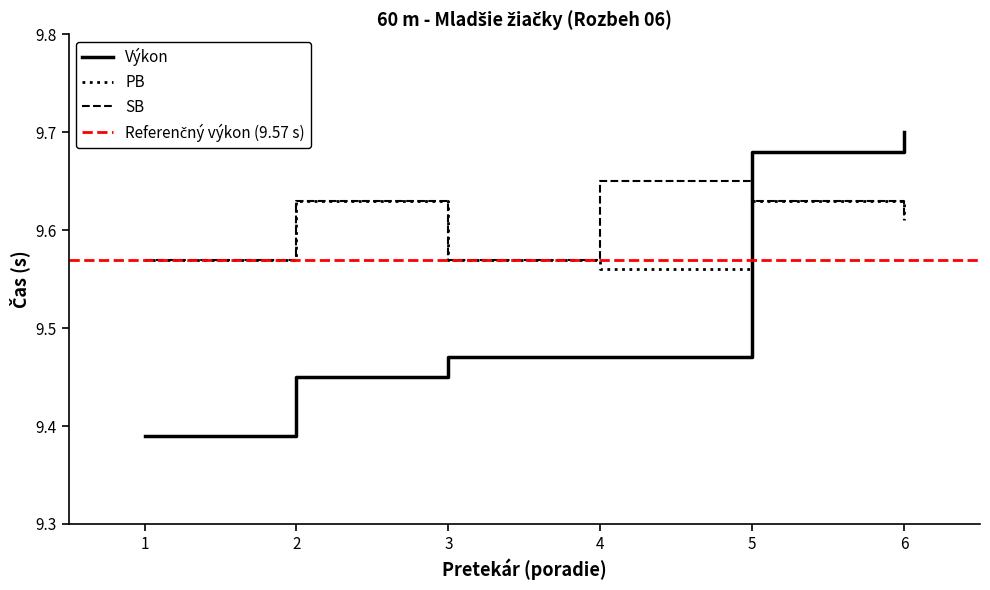

Which category has the highest value in the Výkon series?

6